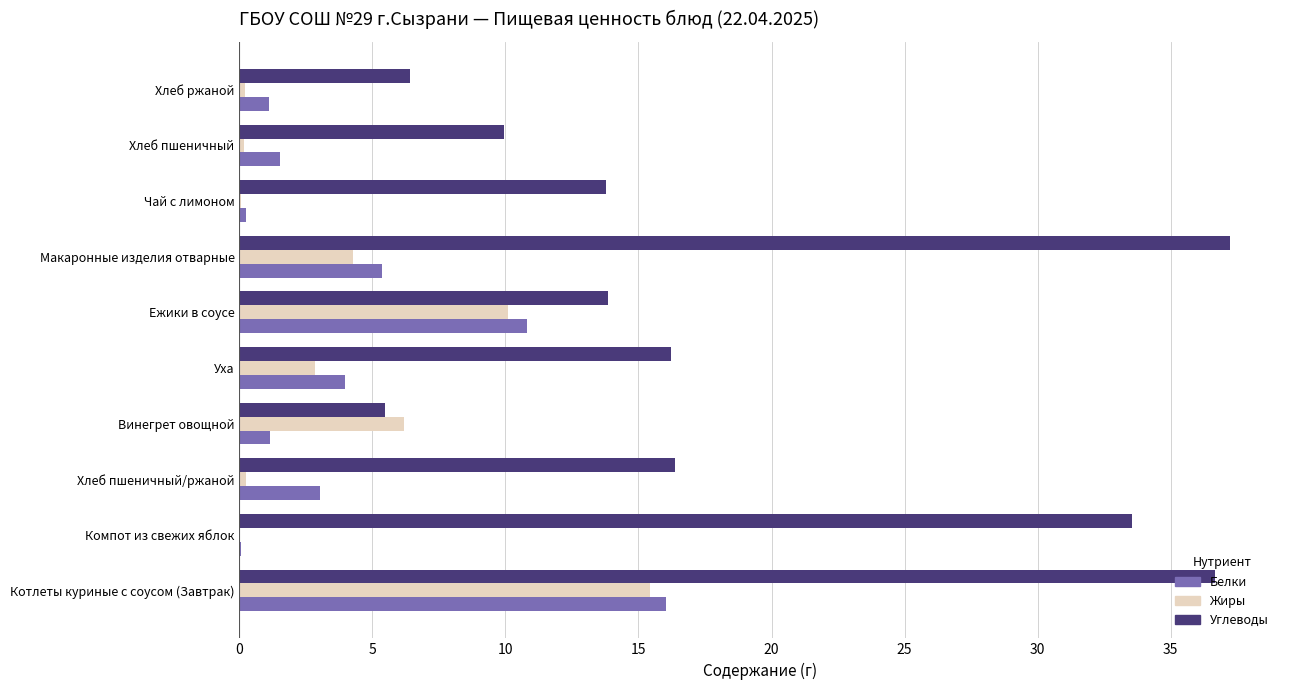

How many data points does each series have?

10